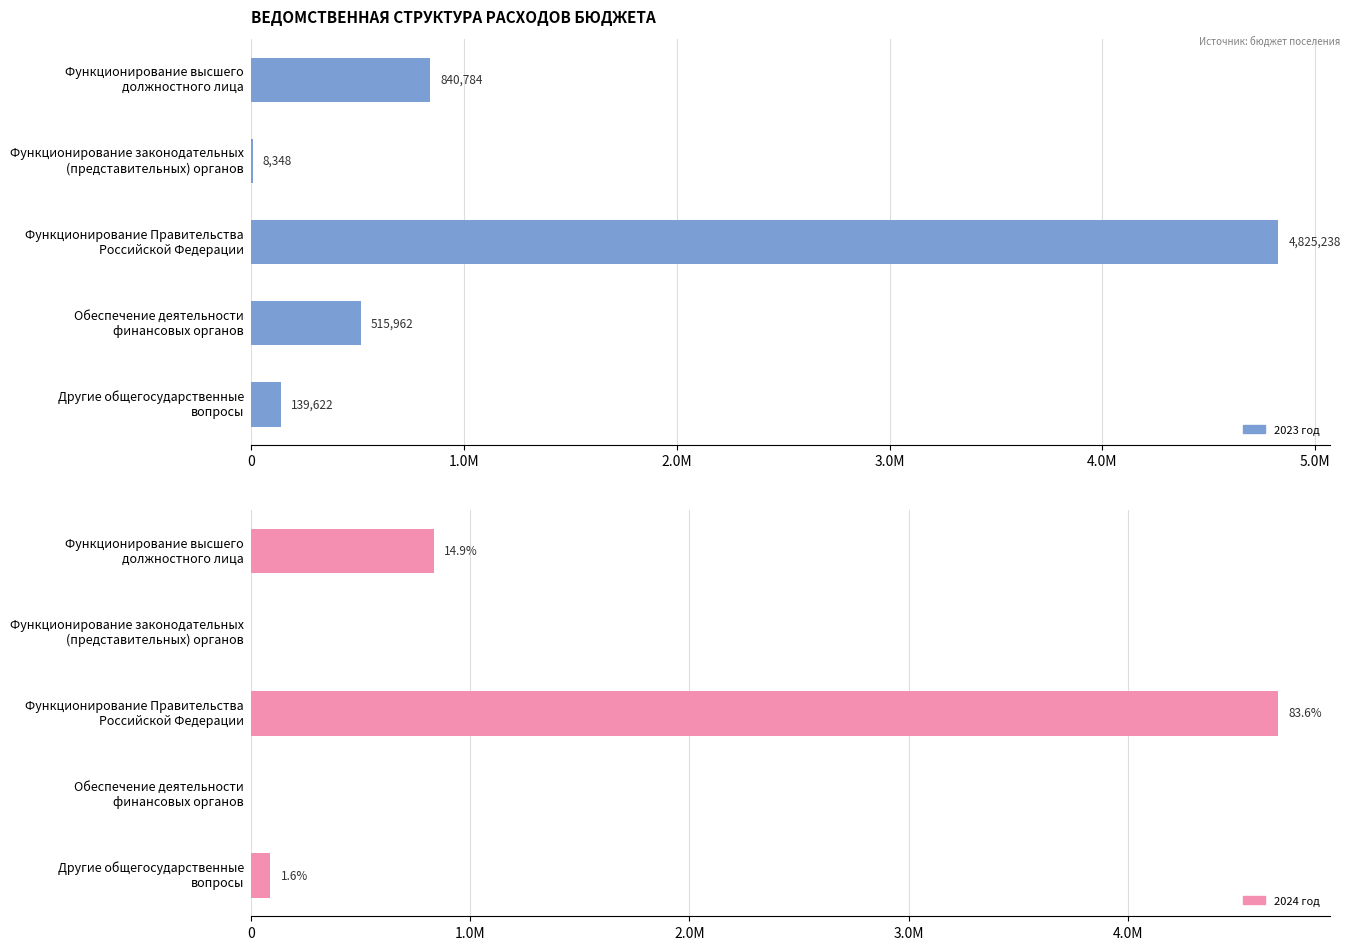

What is the maximum value for 2024 год?

4686118.0